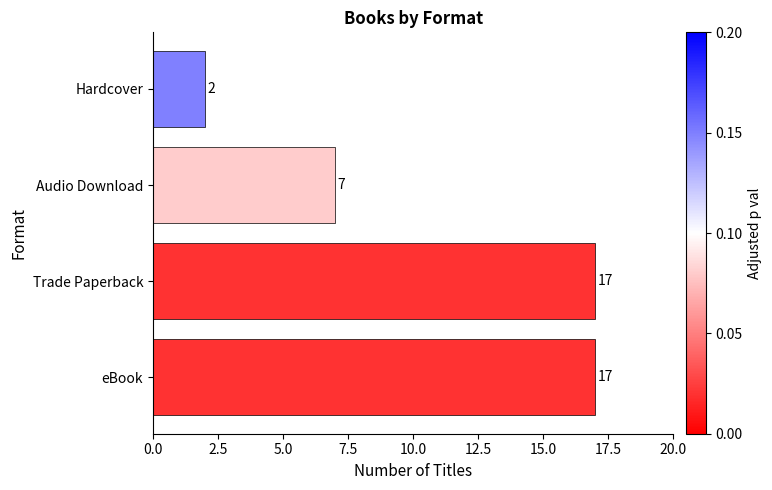

What is the ratio of the value at eBook to the value at Audio Download?

2.4